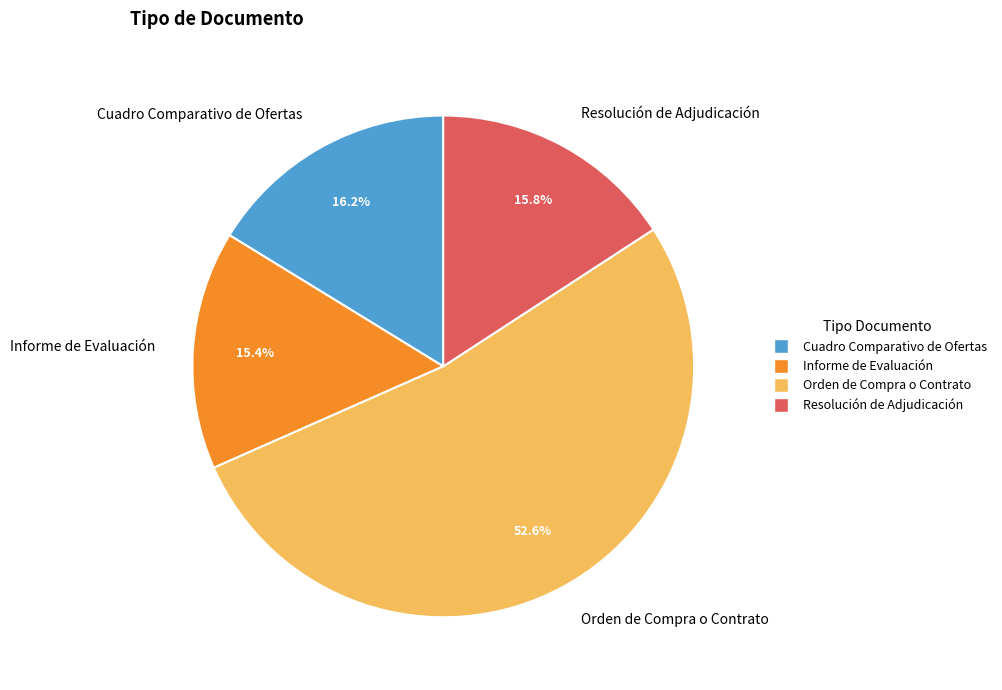

Which slice is the largest?

Orden de Compra o Contrato